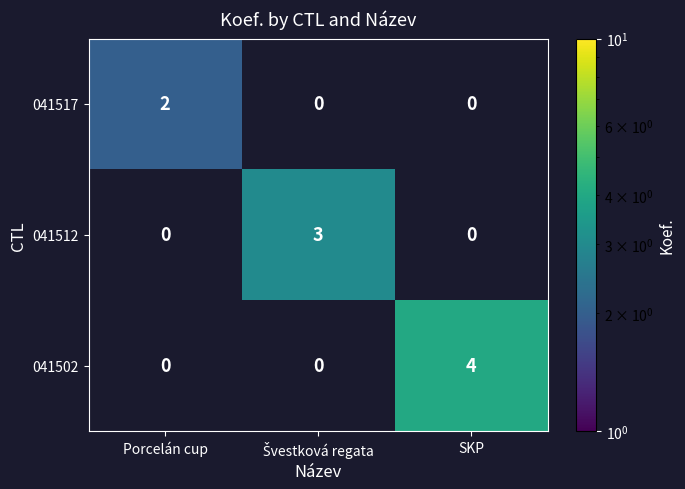

Is it true that 041517 equals 0 at SKP?

True